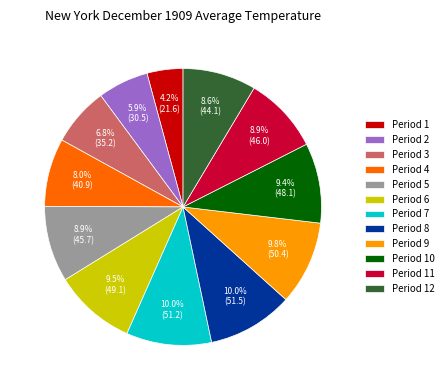

Do Period 12 and Period 8 together represent more than half of the pie?

No